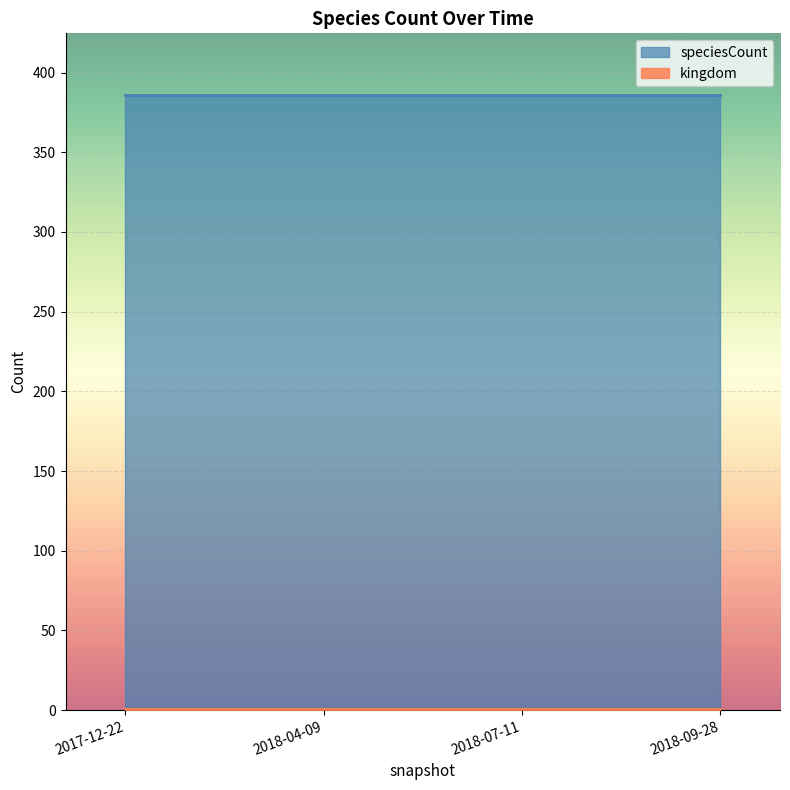

What is the minimum value for speciesCount?

386